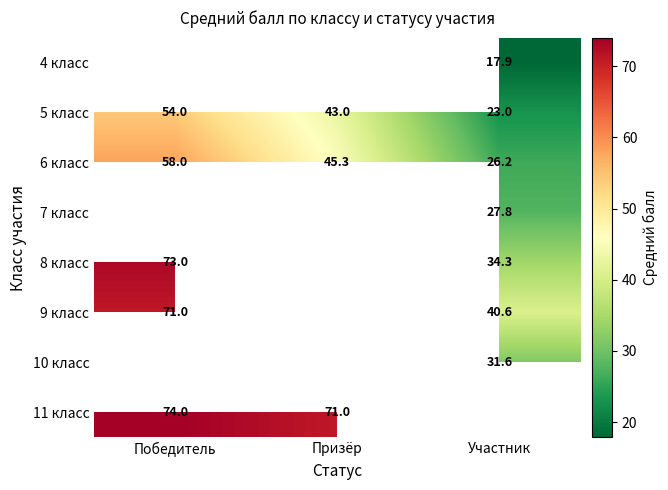

At which category does the chart reach its minimum across all series?

Участник